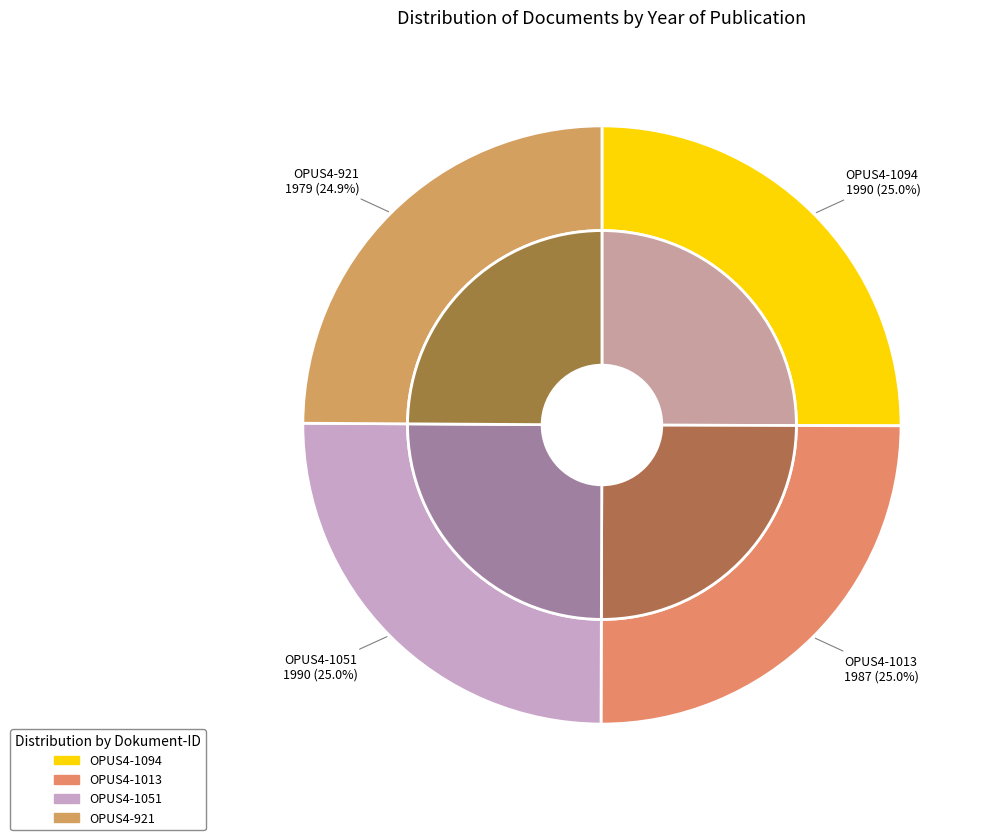

Which slice is the smallest?

OPUS4-921